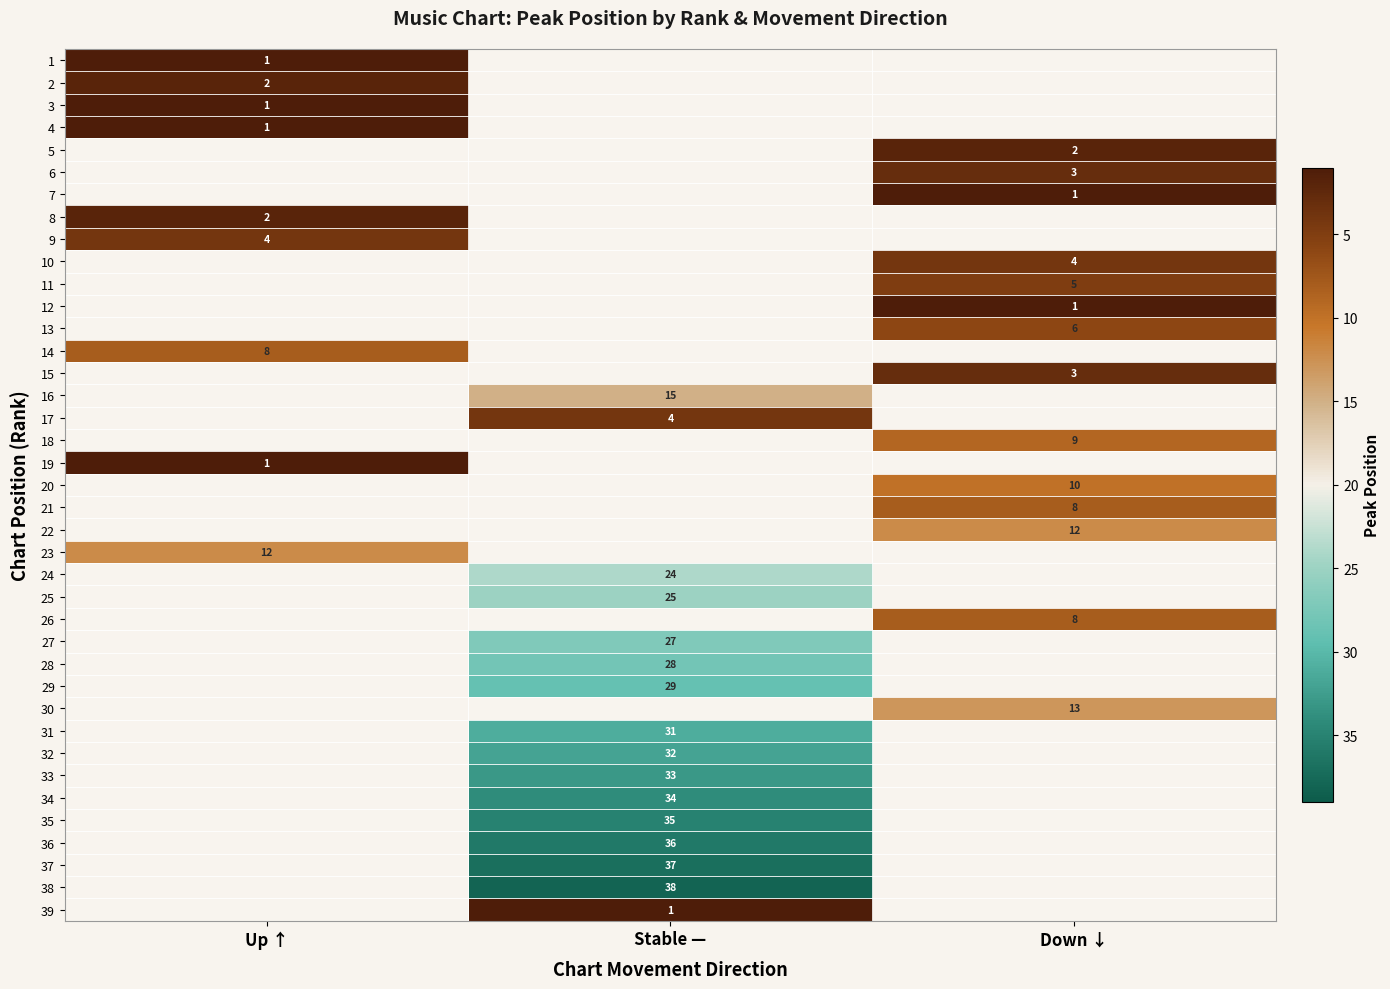

True or false: 16 has a value of 8 at Stable —.

False